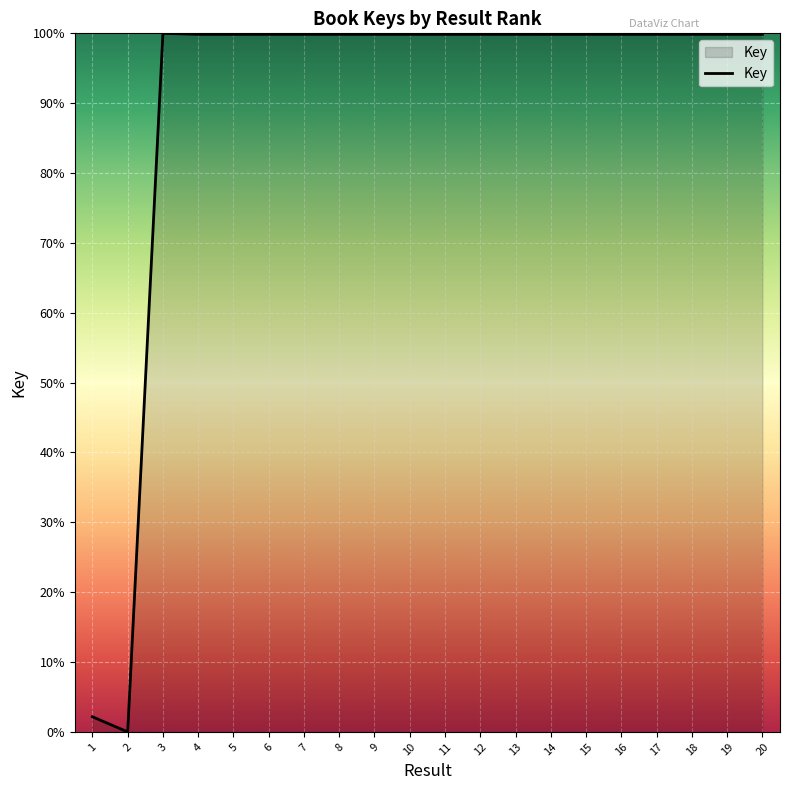

What is the difference between the maximum and minimum values?

100.0